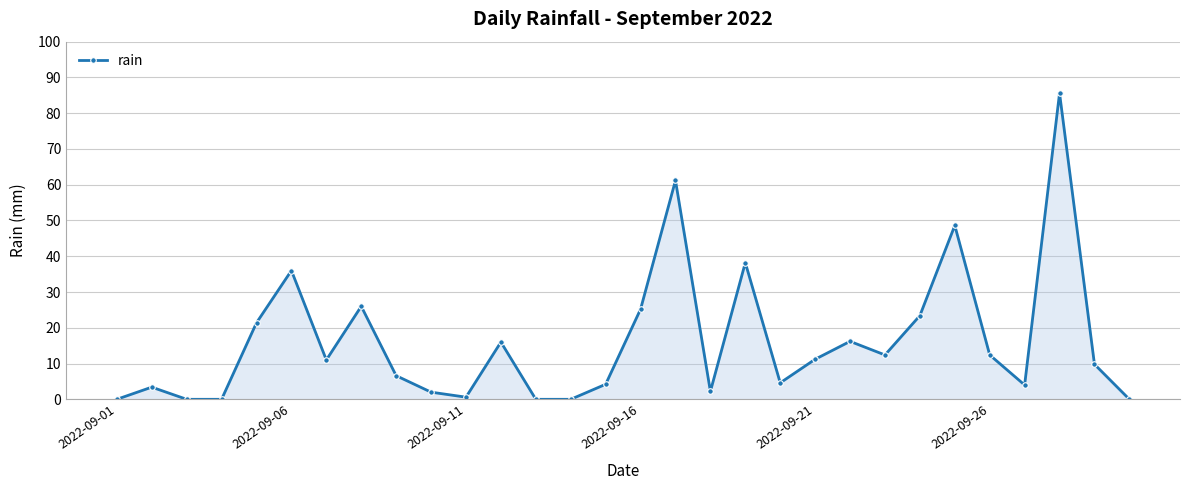

What is the value of the 8th point from the left?

26.0